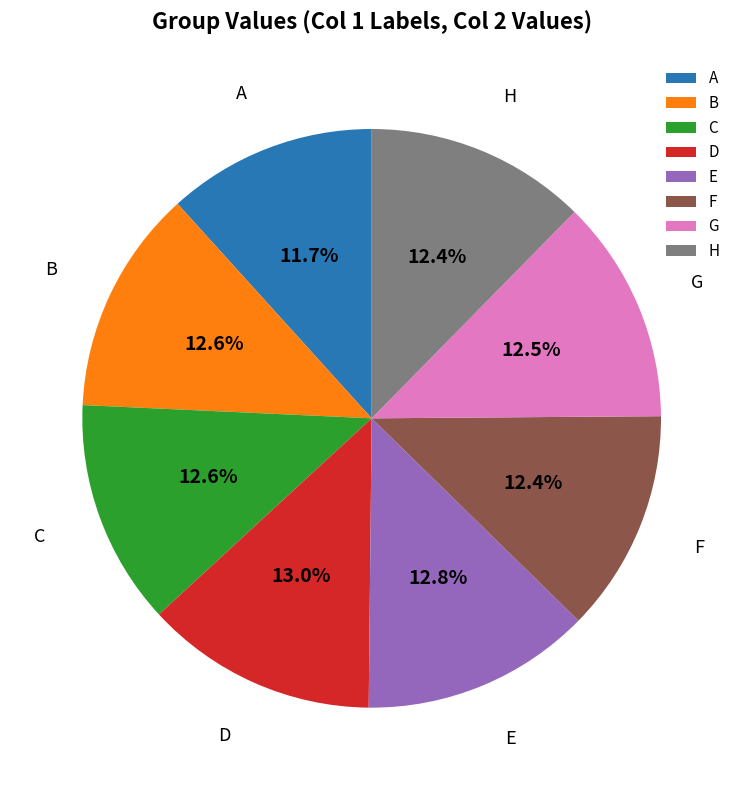

Count the number of slices in the pie.

8